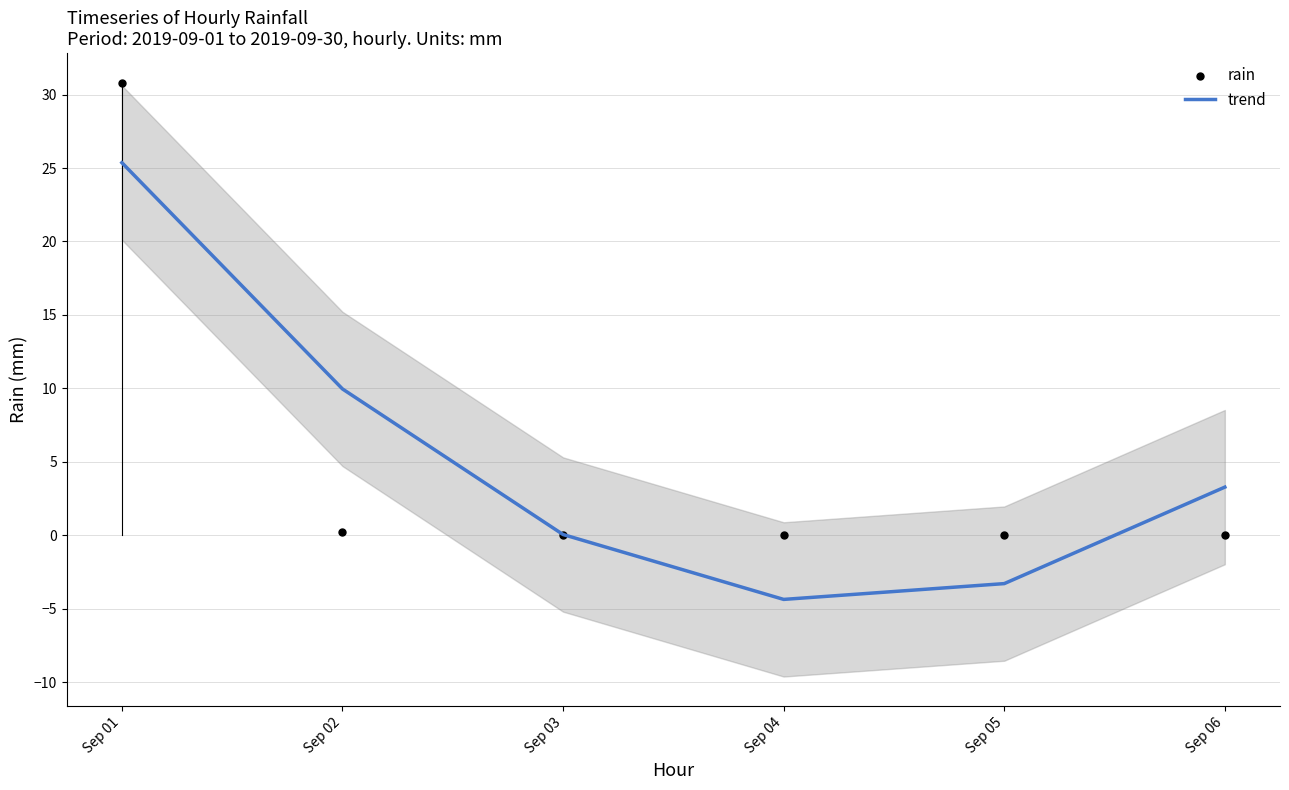

Is the value of rain at Sep 02 greater than the value of trend at Sep 06?

No